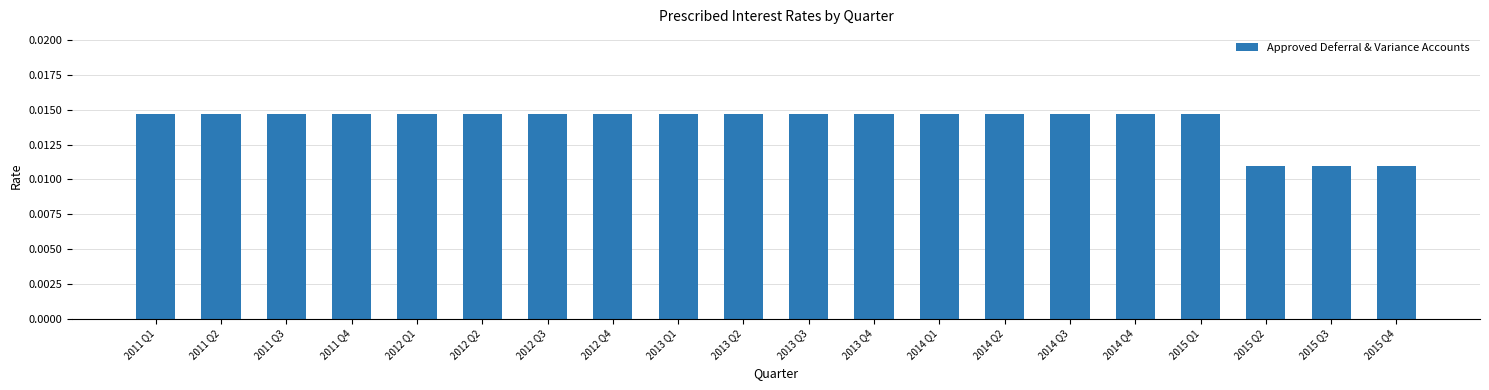

What is the label of the 16th bar from the right?

2012 Q1